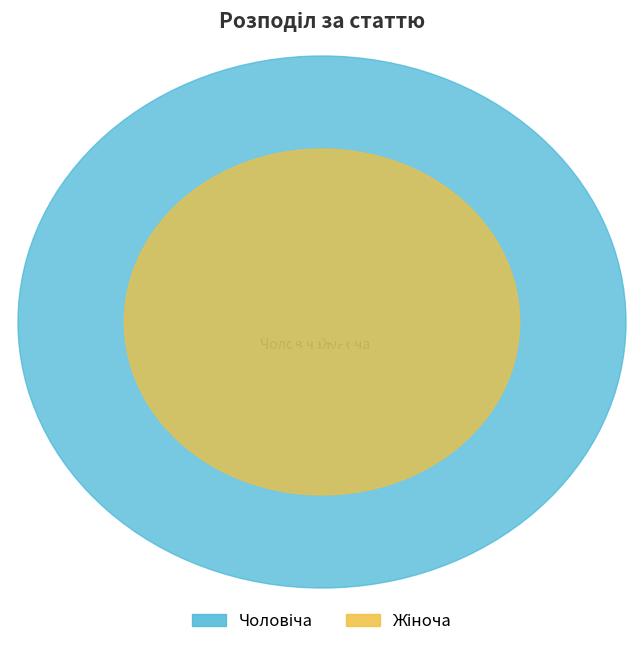

Is there any slice that represents more than half of the pie?

Yes